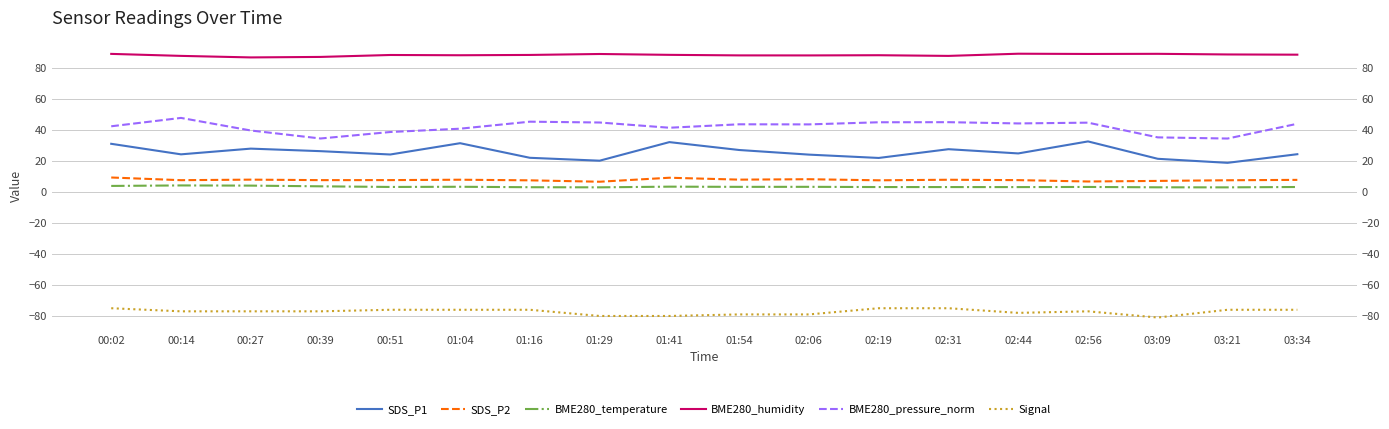

What is the difference between the maximum and minimum values in the SDS_P2 series?

2.7